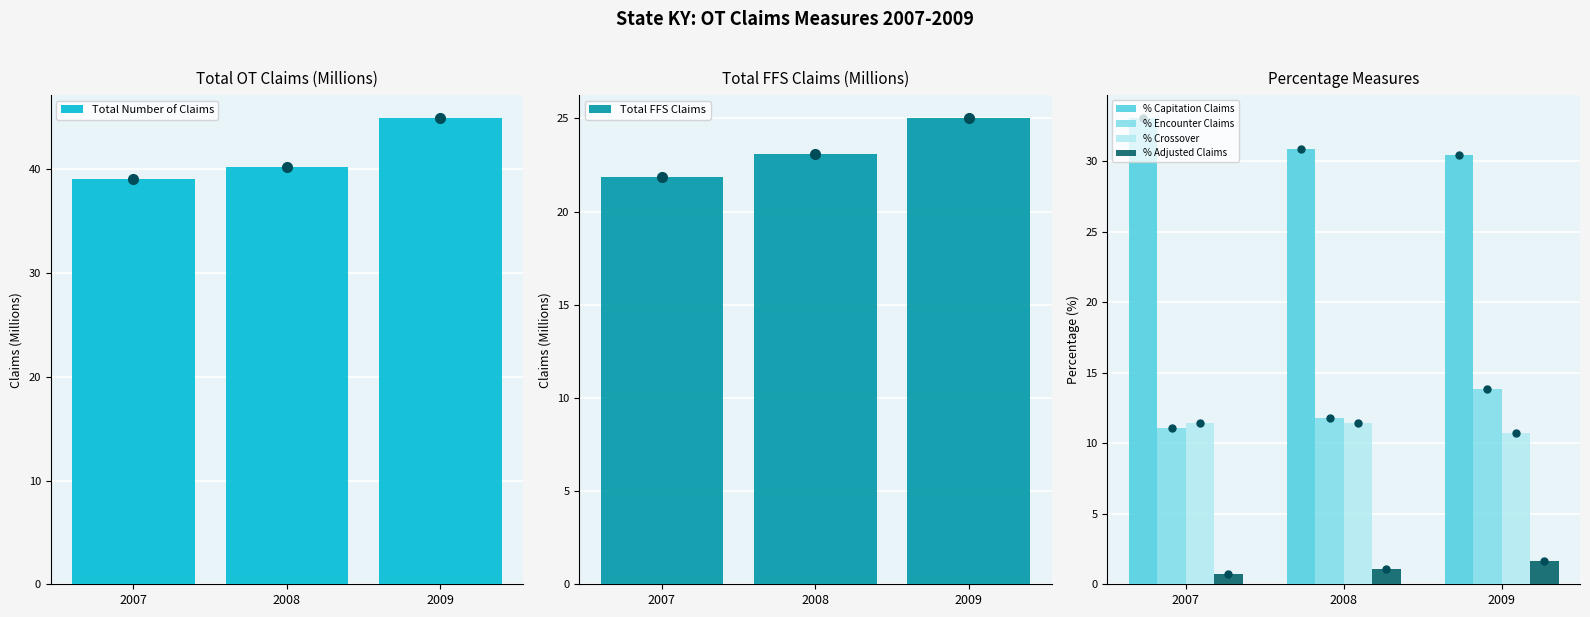

How many series are shown in this chart?

6